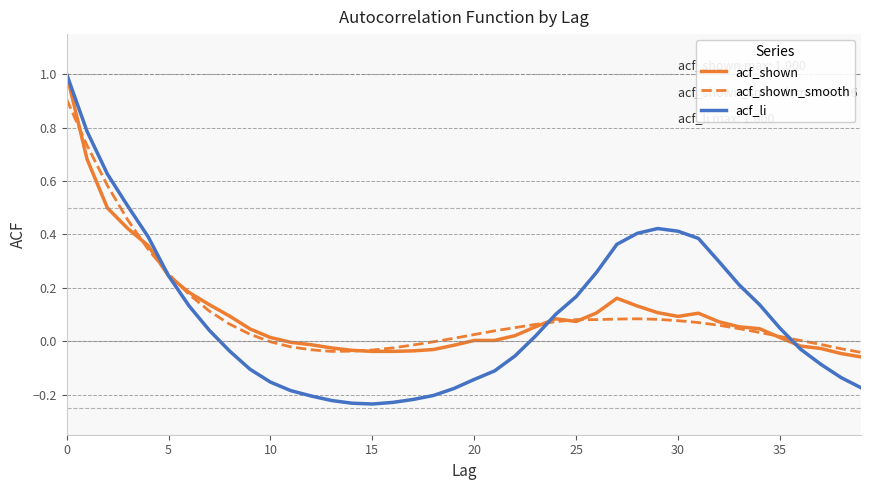

After their last crossing, which series has the higher values: acf_li or acf_shown_smooth?

acf_shown_smooth